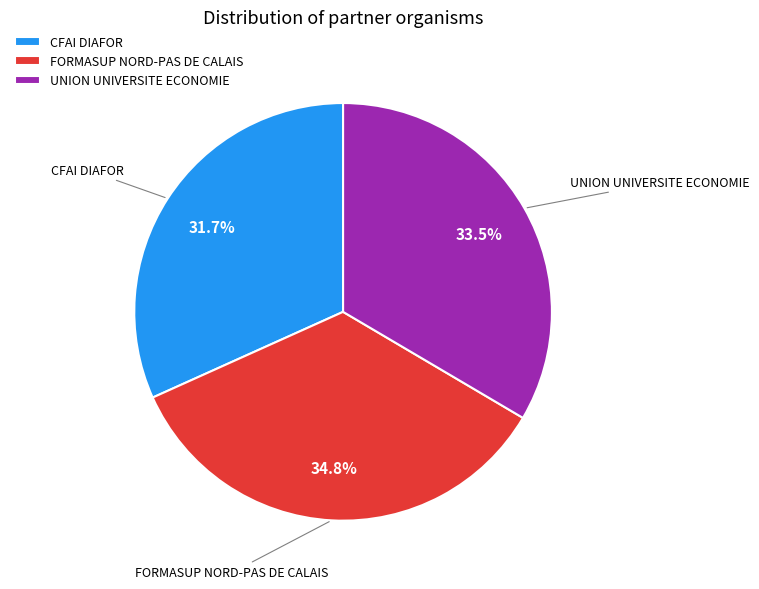

What percentage do FORMASUP NORD-PAS DE CALAIS and UNION UNIVERSITE ECONOMIE together represent?

68.3%